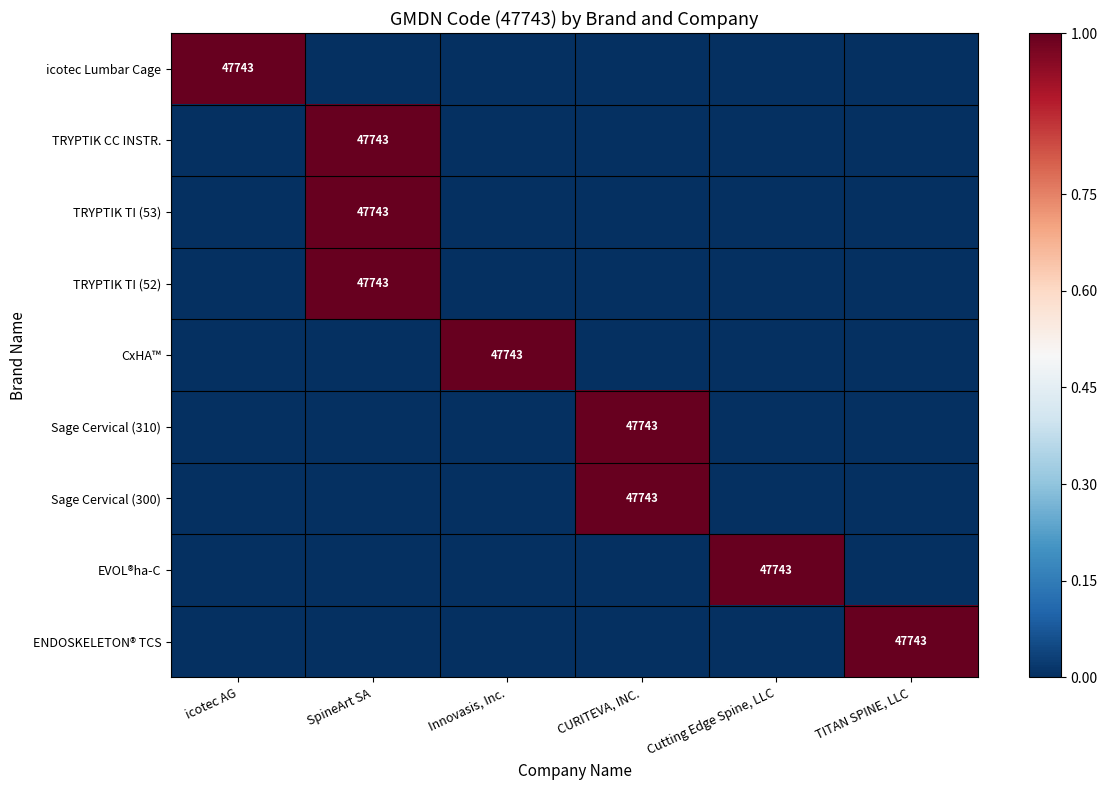

Between Innovasis, Inc. and icotec AG, which is larger?

icotec AG